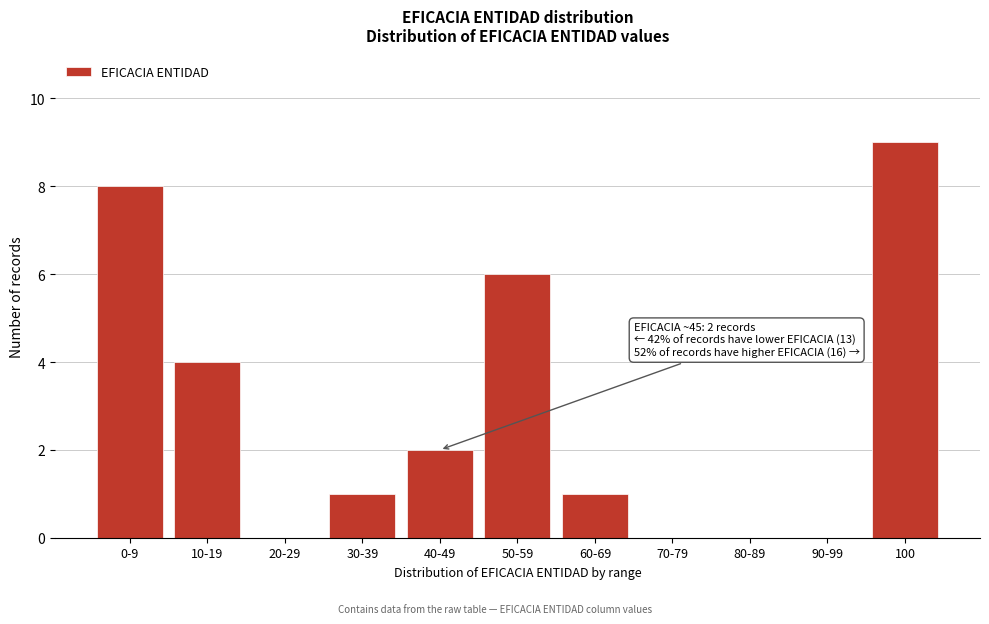

Reading left to right, transcribe all the data shown in this chart.

0-9=8	10-19=4	20-29=0	30-39=1	40-49=2	50-59=6	60-69=1	70-79=0	80-89=0	90-99=0	100=9